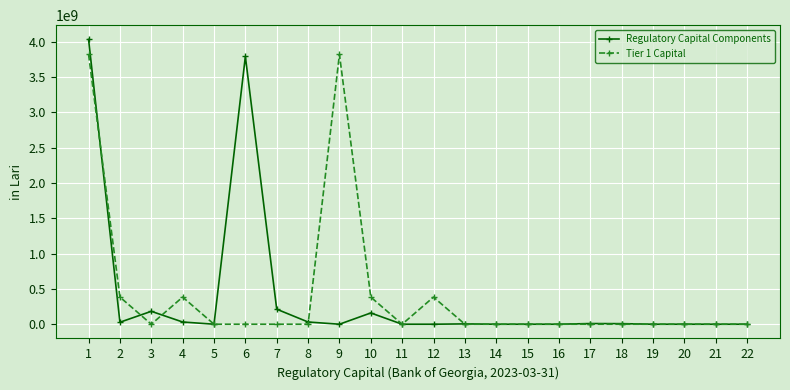

At which category does Regulatory Capital Components reach its first local valley?

2